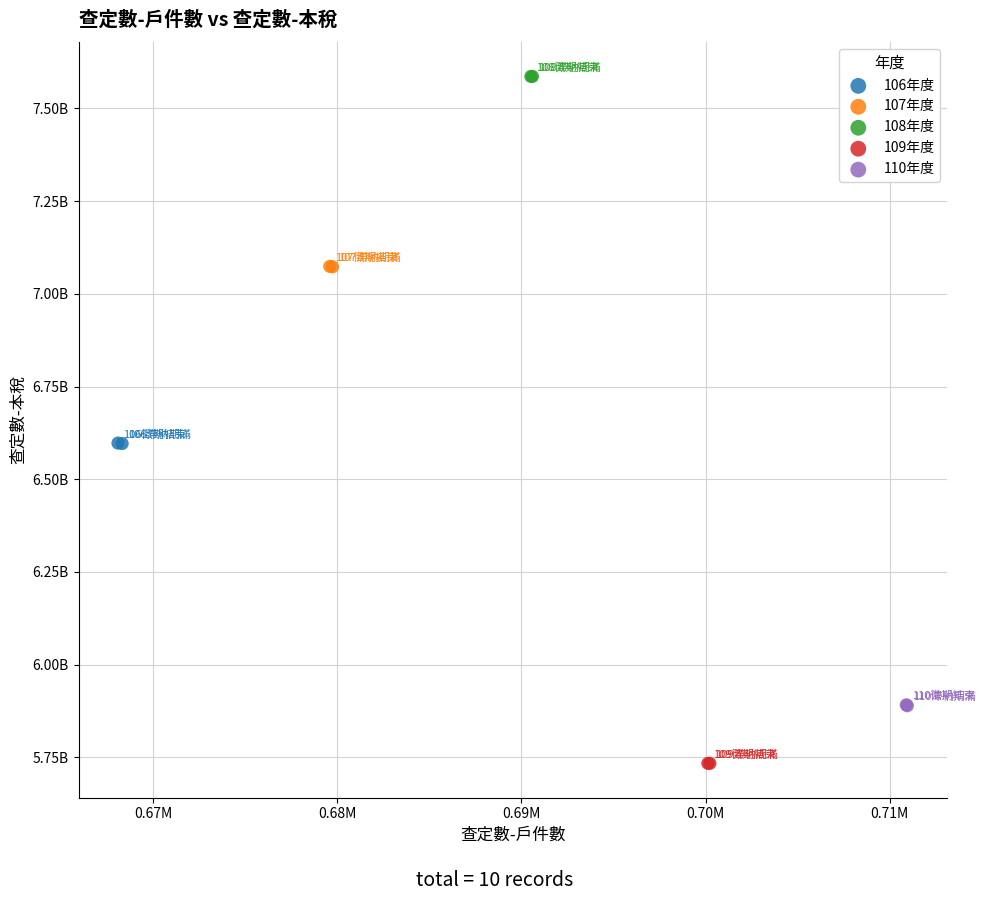

What are all the series names shown in the legend?

106年度, 107年度, 108年度, 109年度, 110年度